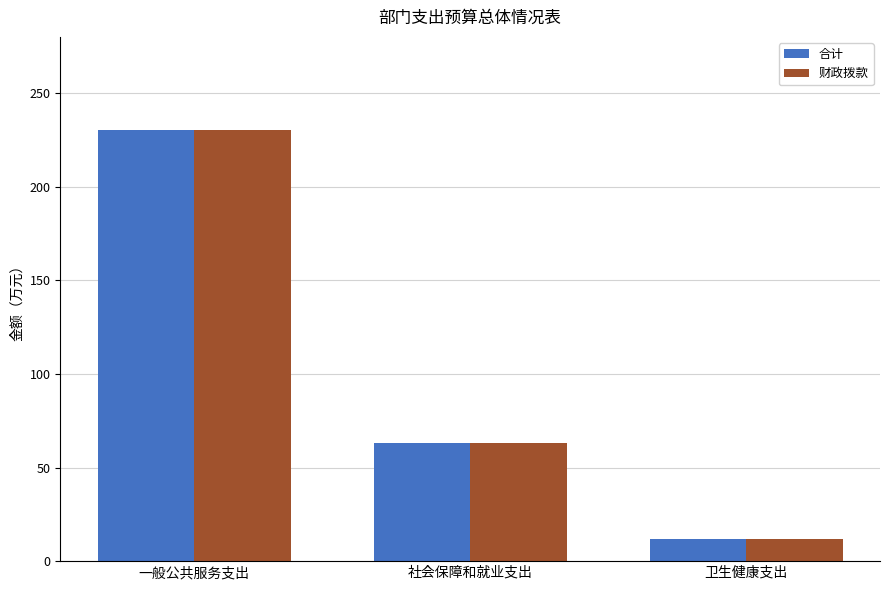

Is it true that 财政拨款 equals 11.9 at 卫生健康支出?

True